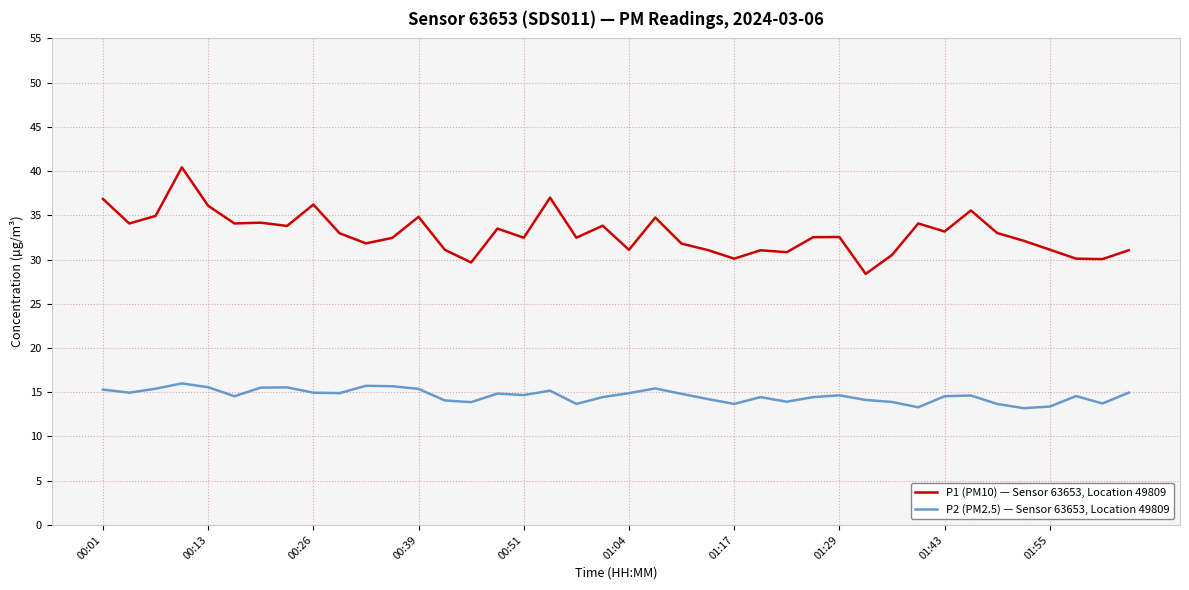

What is the difference between the maximum and minimum values in the P2 (PM2.5) — Sensor 63653, Location 49809 series?

2.8